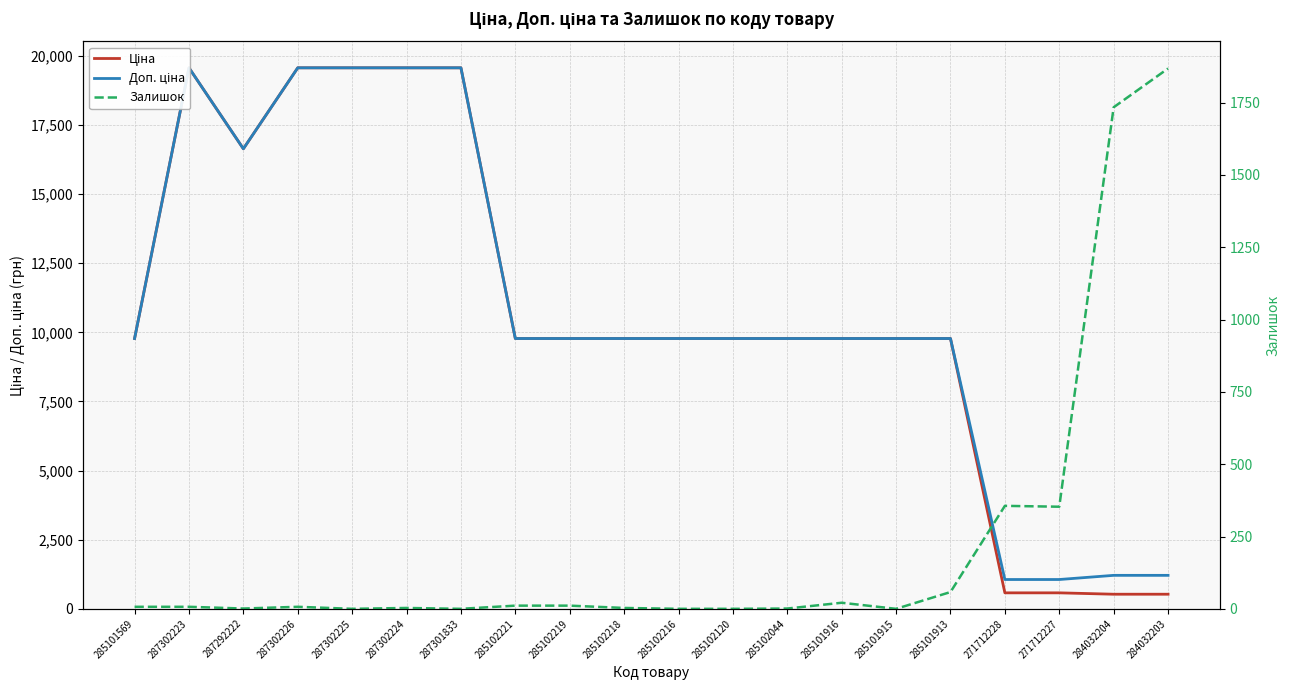

Which series has the largest total across all categories?

Доп. ціна